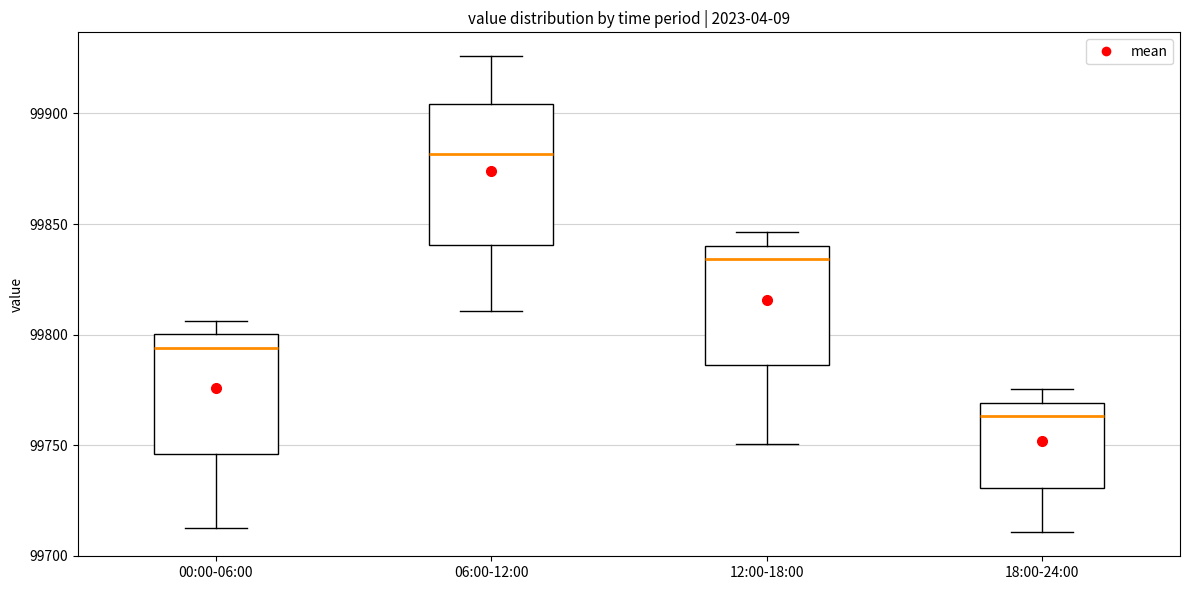

Reading left to right, transcribe this box plot: for each box, give where its median line is, the range the box spans, and where its two whiskers end, as read against the y-axis. The values are not printed on the chart, so give them approximately, as read against the axis.

00:00-06:00: median 99795, box 99745 to 99800, whiskers 99715 to 99805
06:00-12:00: median 99880, box 99840 to 99905, whiskers 99810 to 99925
12:00-18:00: median 99835, box 99785 to 99840, whiskers 99750 to 99845
18:00-24:00: median 99765, box 99730 to 99770, whiskers 99710 to 99775